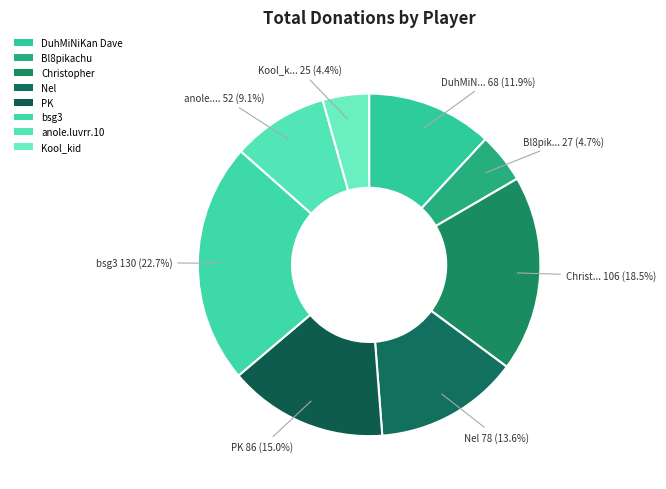

How many segments does this pie chart have?

8